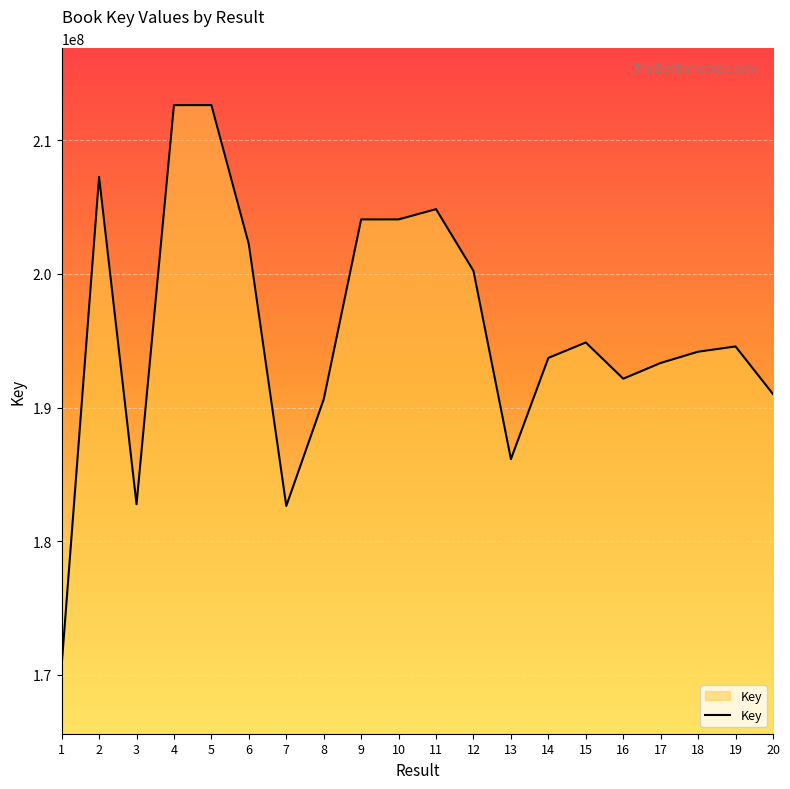

Where is the first local maximum?

2